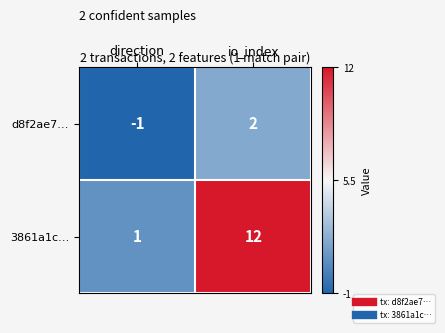

List the series in order of their overall mean, lowest first.

d8f2ae7…, 3861a1c…